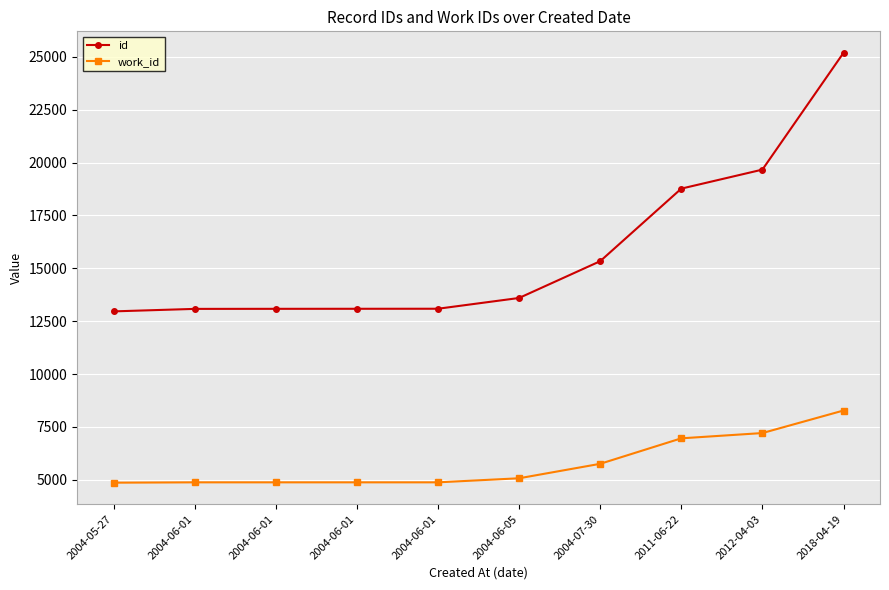

How many data points in id are less than 13595?

5